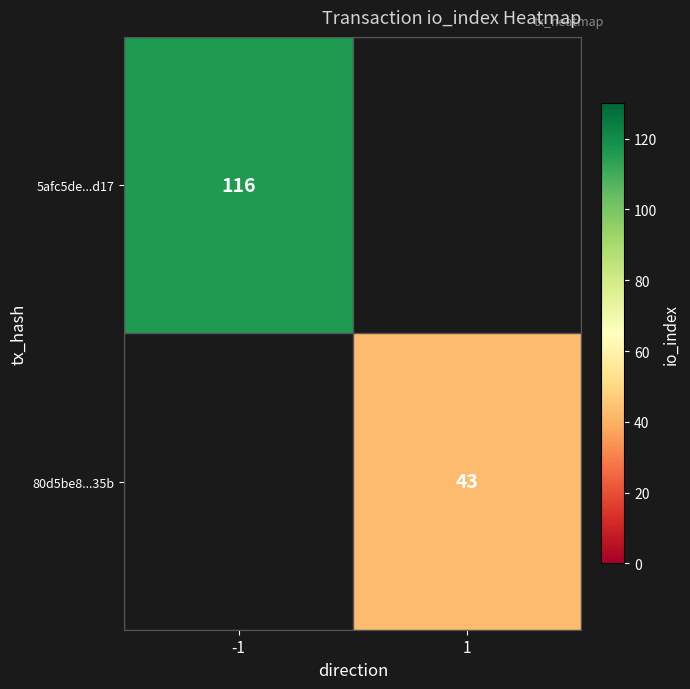

True or false: 5afc5de...d17 has a value of 116 at -1.

True